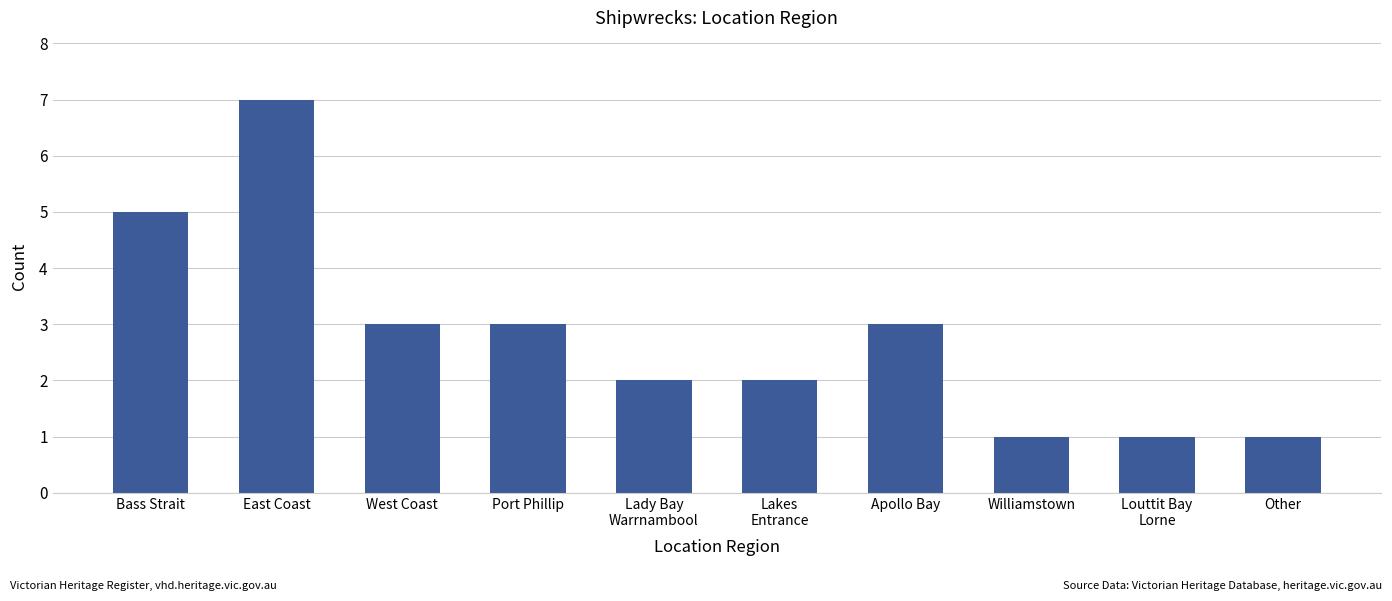

What is the difference between the maximum and minimum values?

6